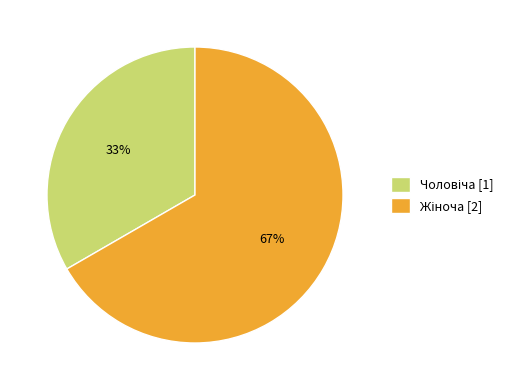

Does any single category account for the majority?

Yes